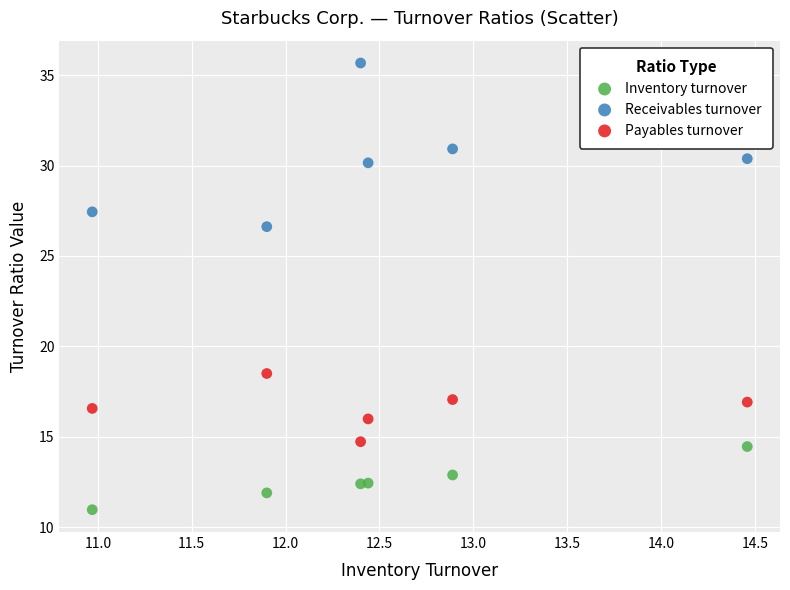

What is the X range (max minus min) for the scatter plot?

3.5